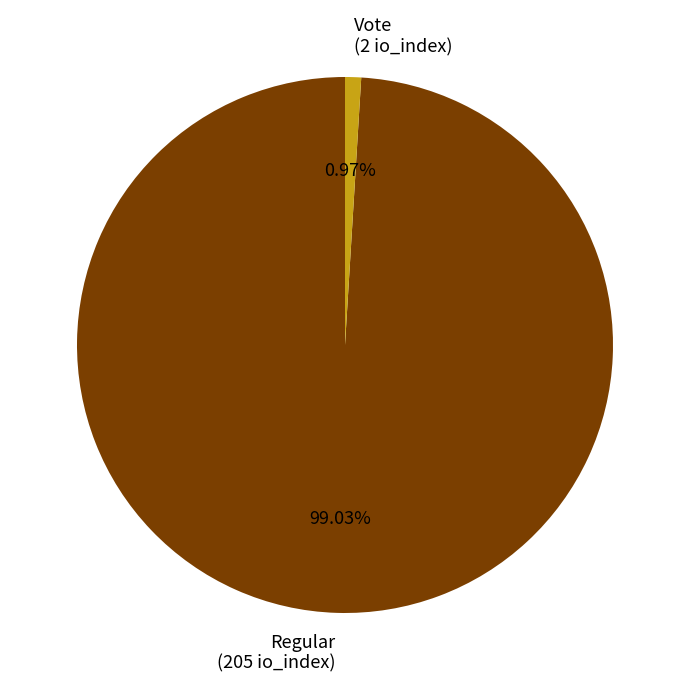

Between Regular and Vote, which is larger?

Regular